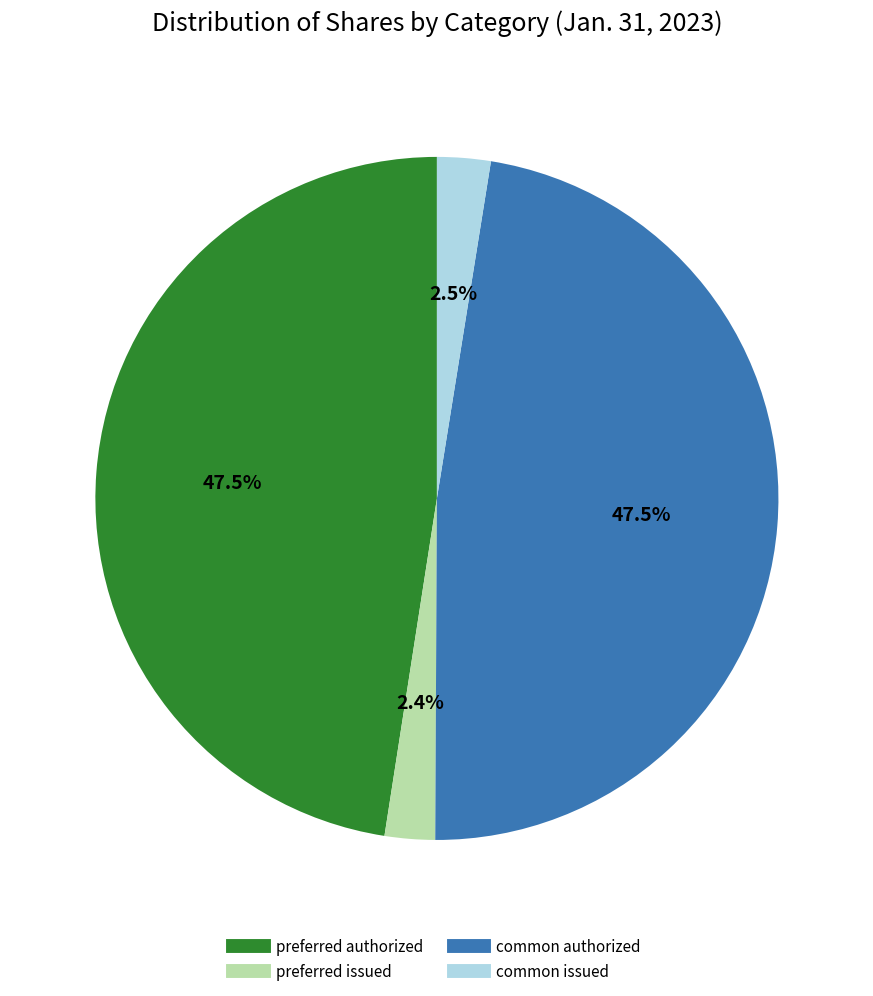

To the nearest percent, what is the combined percentage of common issued and preferred authorized?

50%